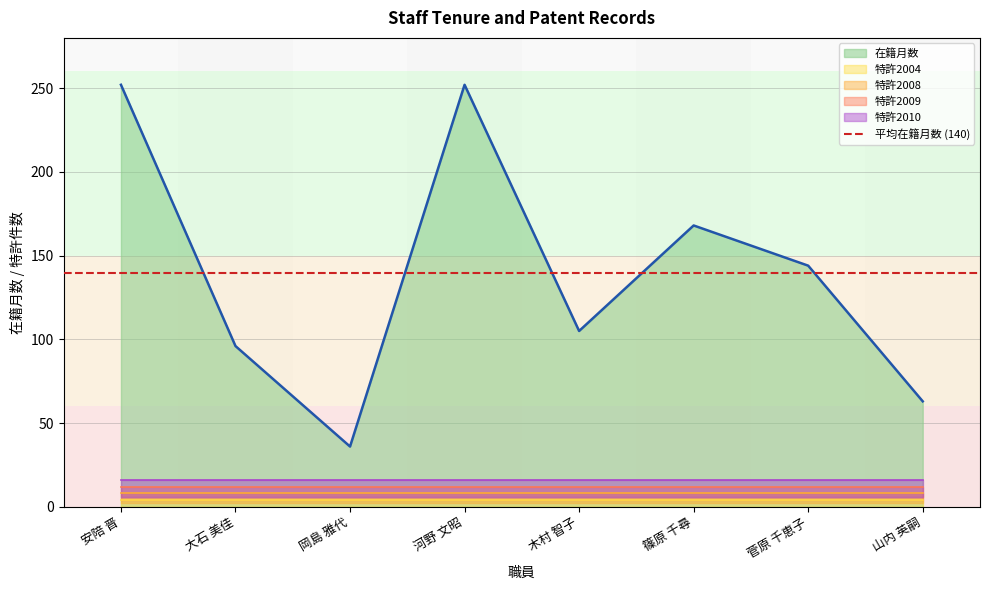

True or false: 特許2008 has more than 1 points higher than both neighbors.

False